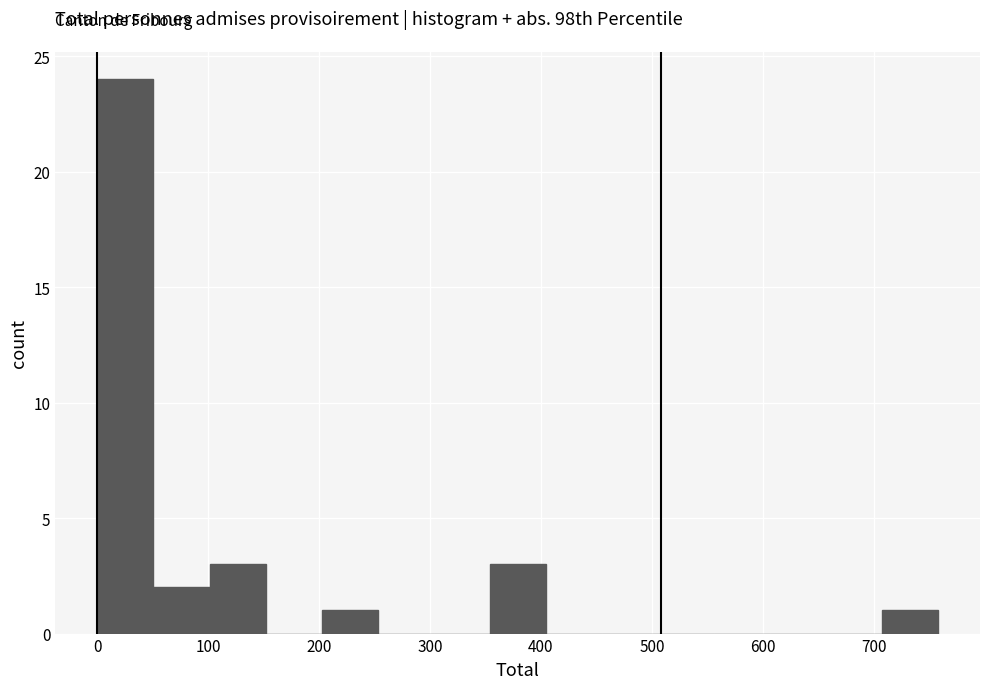

What is the height of the bar covering 710 to 760 on the x-axis? Neither the bar edges nor the heights are printed on the chart, so give them approximately, as read against the axes.

1